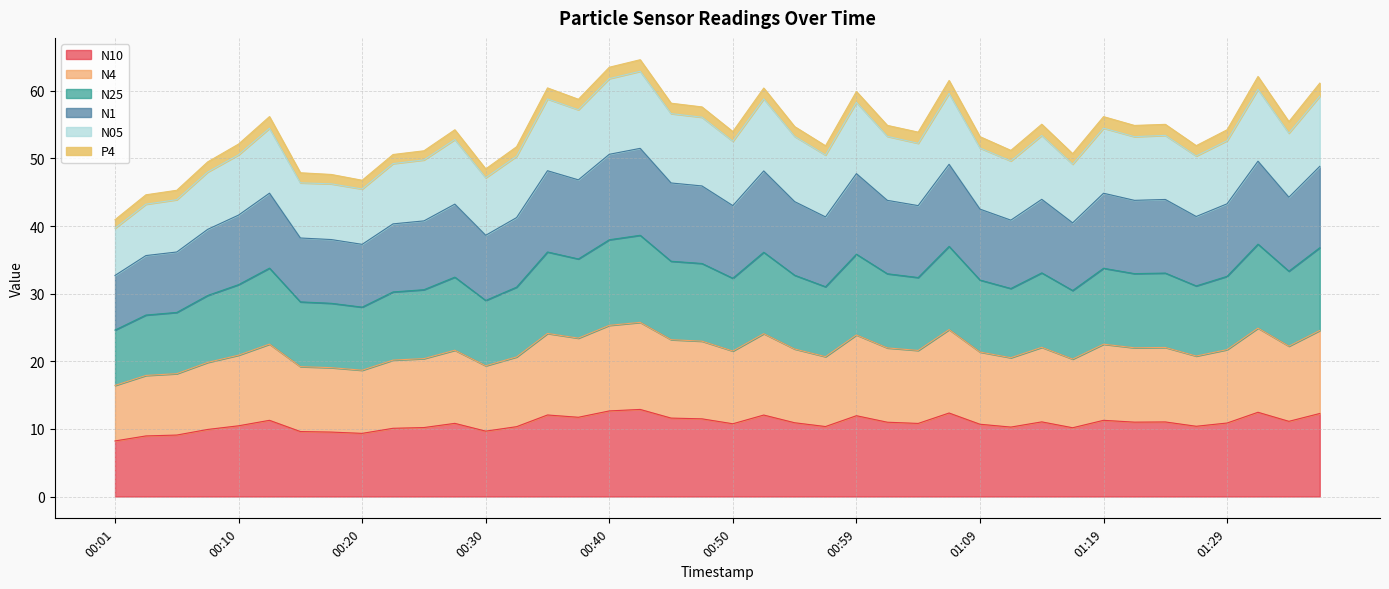

Which series has the widest spread of values?

N05